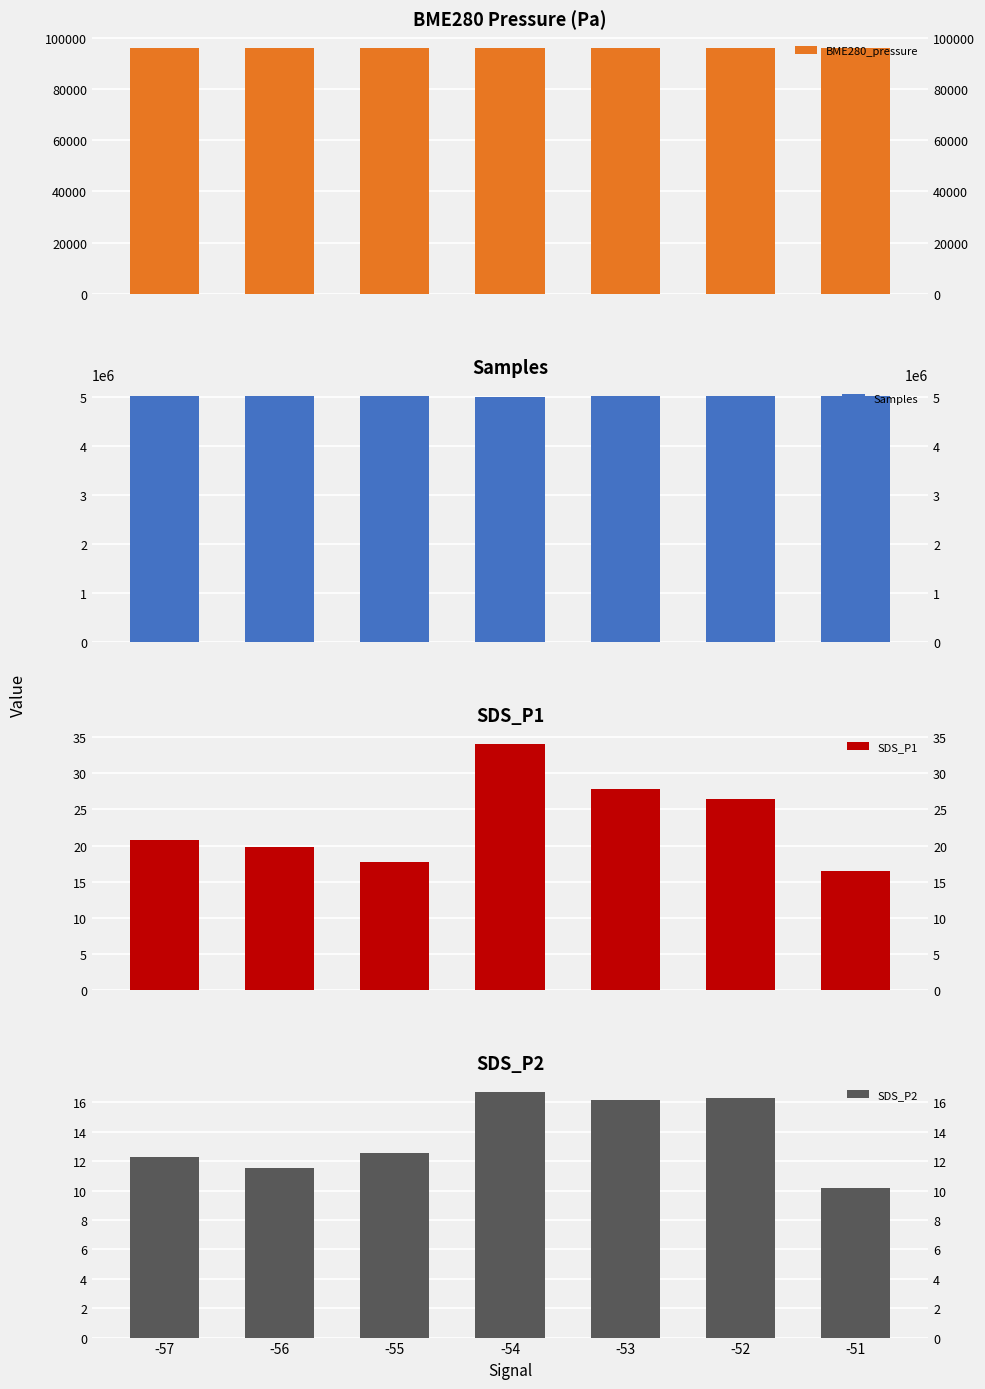

What are all the series names shown in the legend?

BME280_pressure, Samples, SDS_P1, SDS_P2